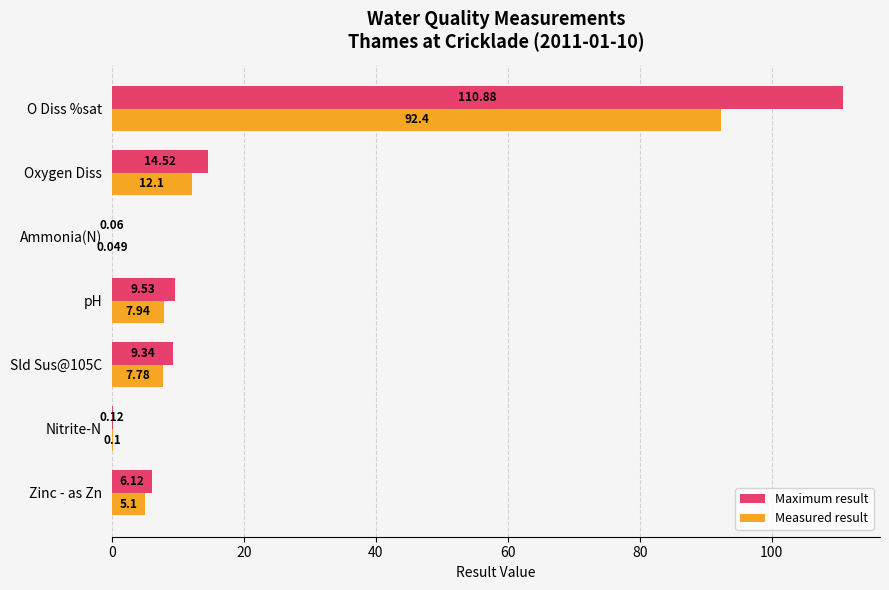

Where is Maximum result nearest to the value 55?

Oxygen Diss